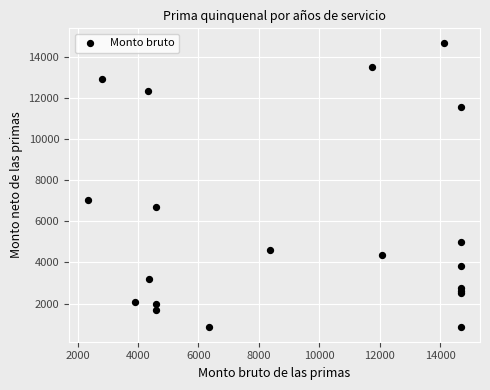

What Y value in the scatter plot is closest to 7768?

7058.0